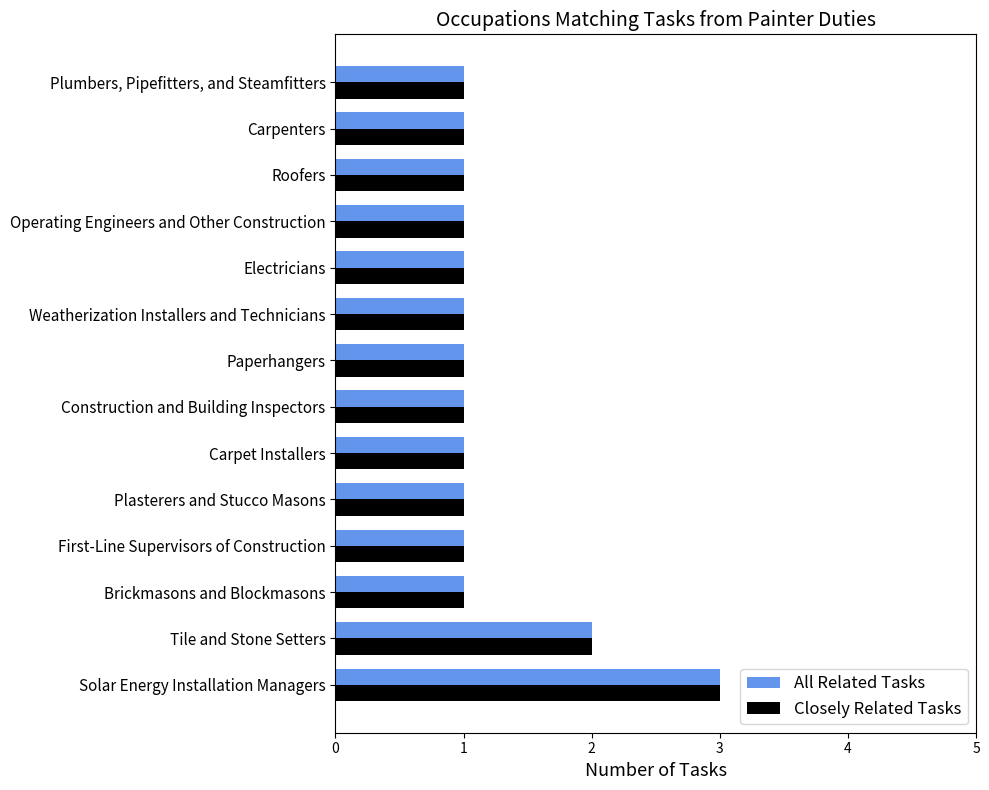

The value of Closely Related Tasks at Paperhangers is 2. True or false?

False